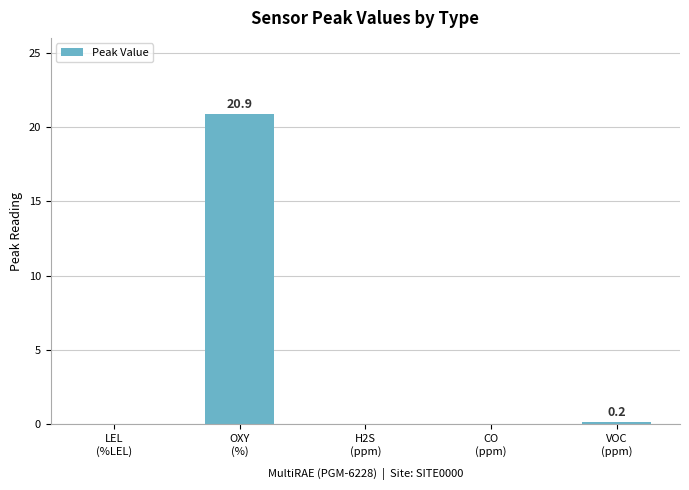

True or false: the data shows 0.0 at H2S
(ppm).

True